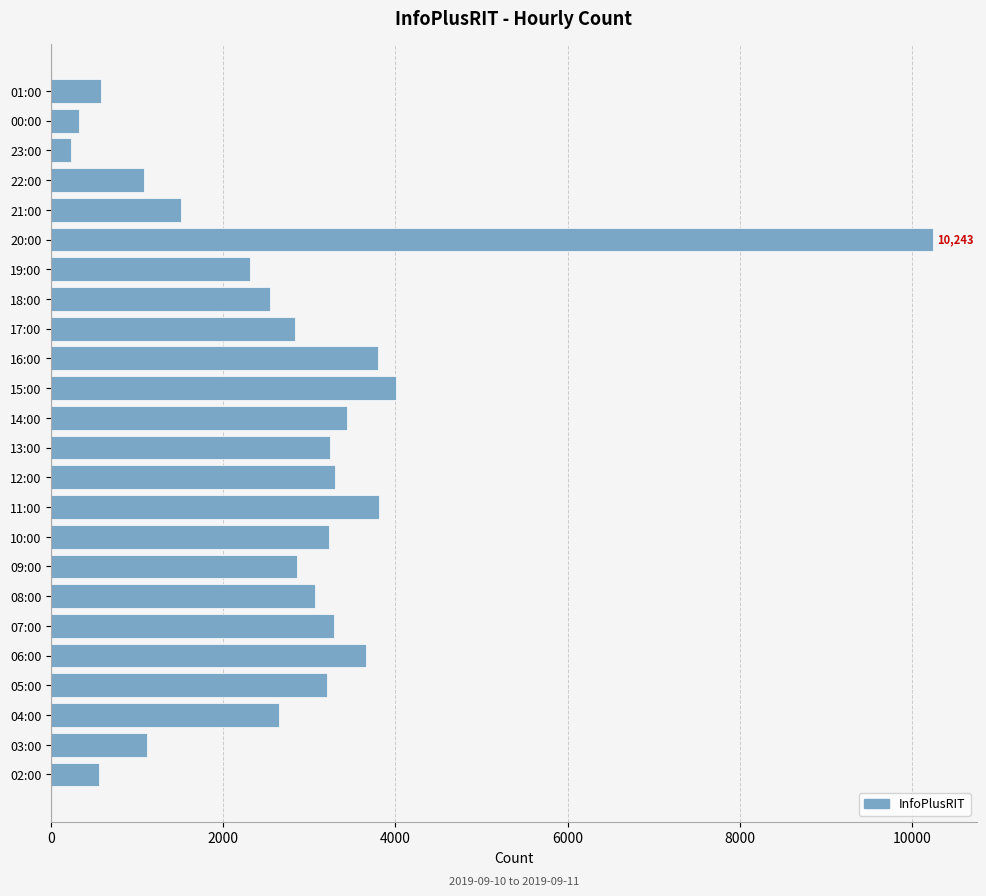

The chart shows a value of 2839 at 17:00. True or false?

True